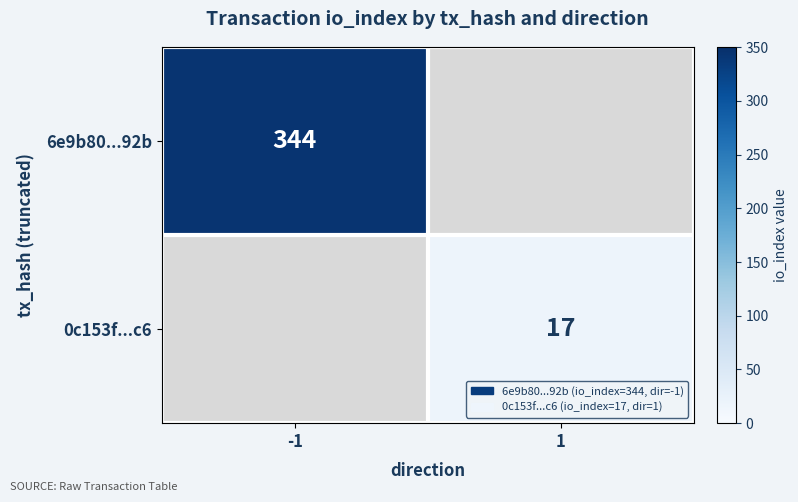

The 0c153f...c6 series shows 17 at 1. True or false?

True